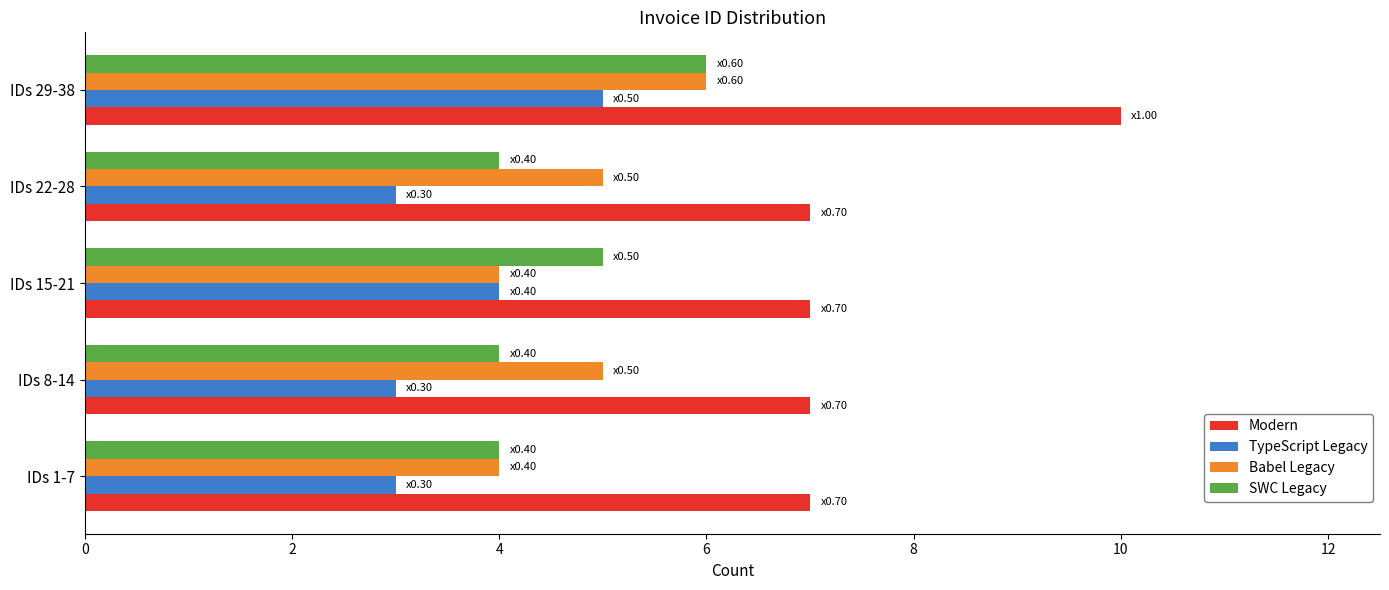

What is the sum of all Modern values?

38